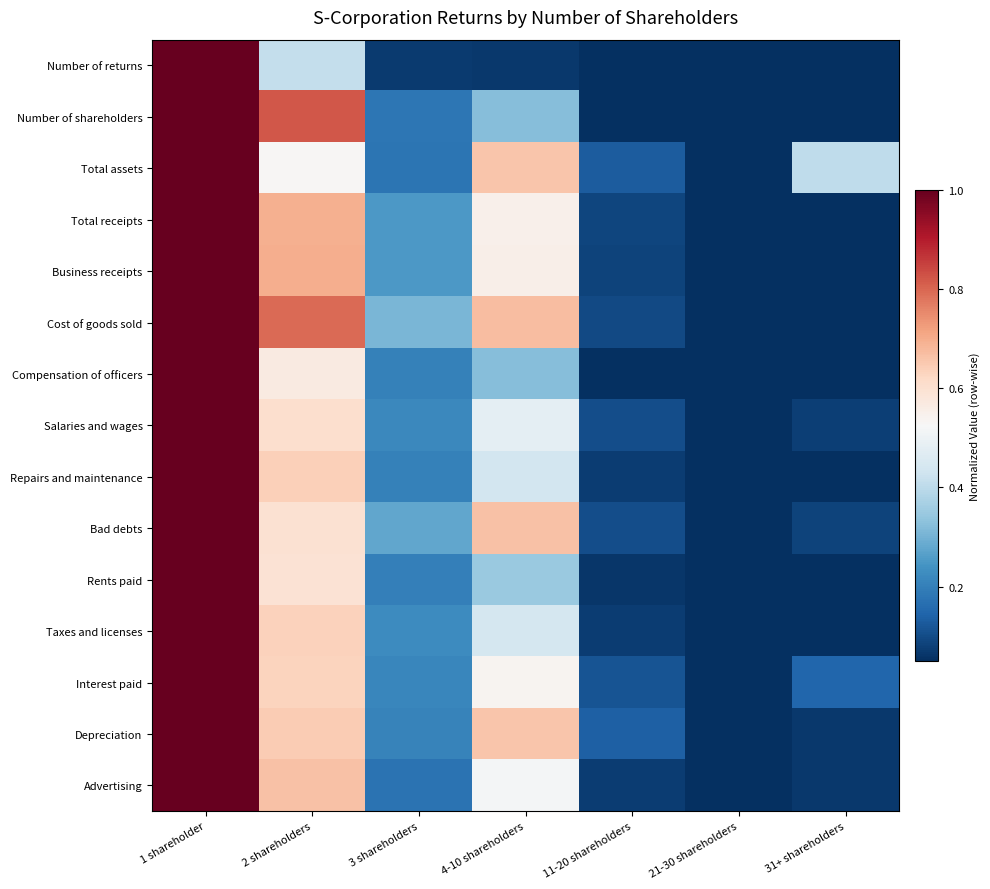

What is the spread (max minus min) of values at 2 shareholders?

0.4